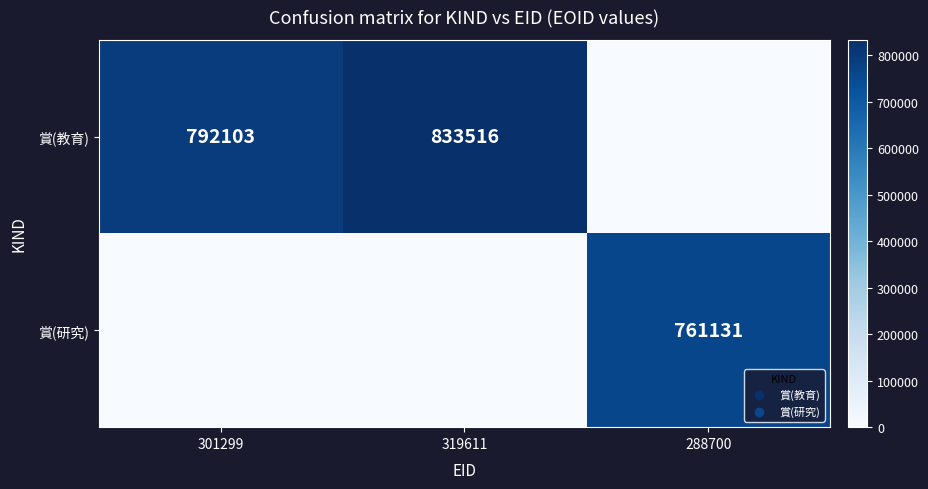

The 賞(教育) series shows 792103 at 301299. True or false?

True